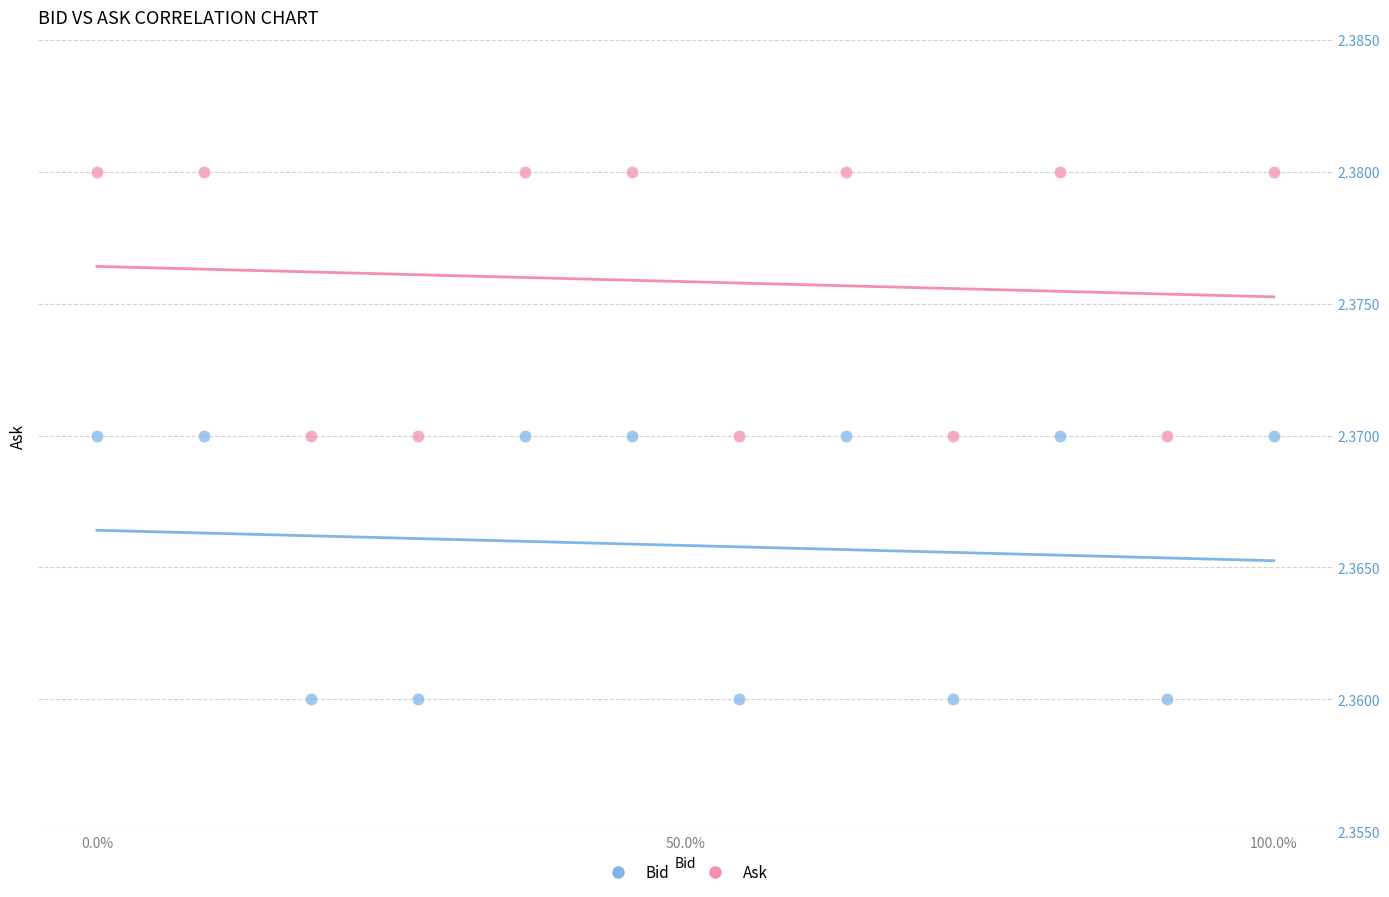

Which series contains the highest Y value?

Ask